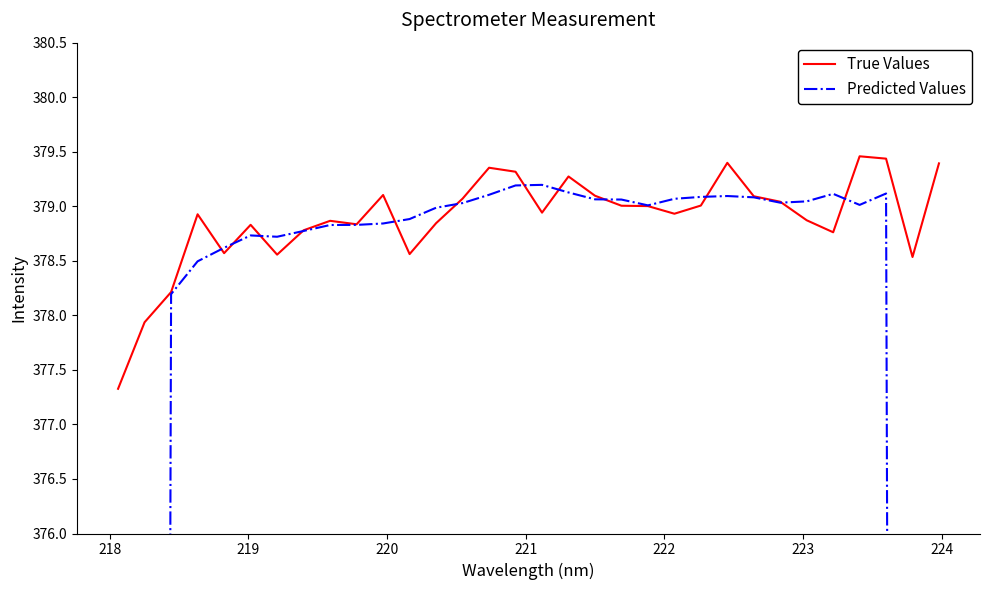

The Predicted Values series shows 171.6 at 20. True or false?

False